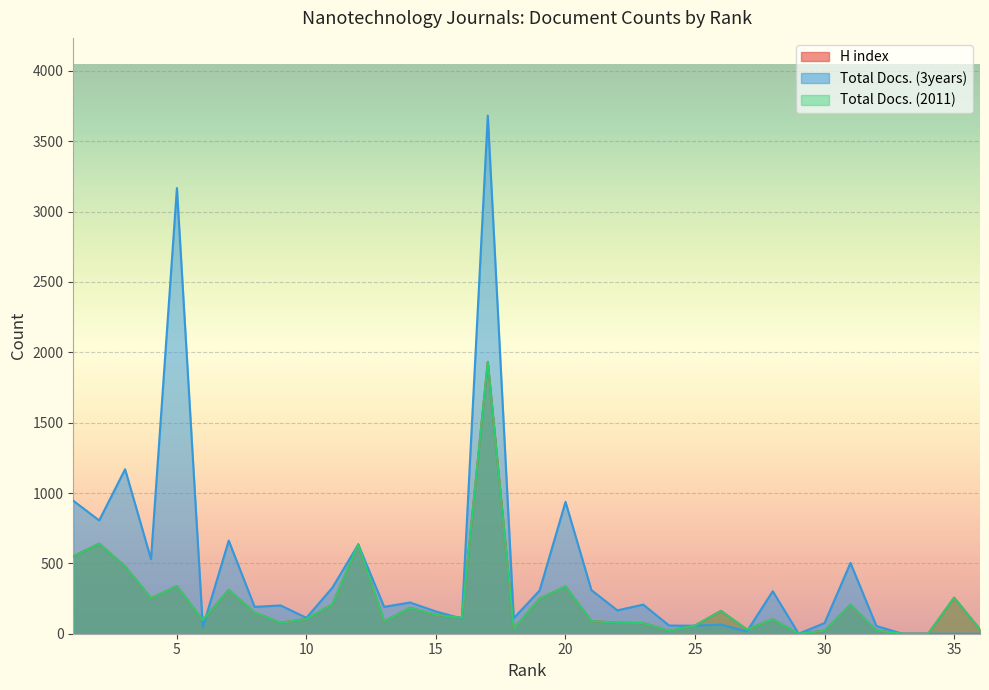

True or false: Total Docs. (3years) has more than 1 interior local peaks.

True